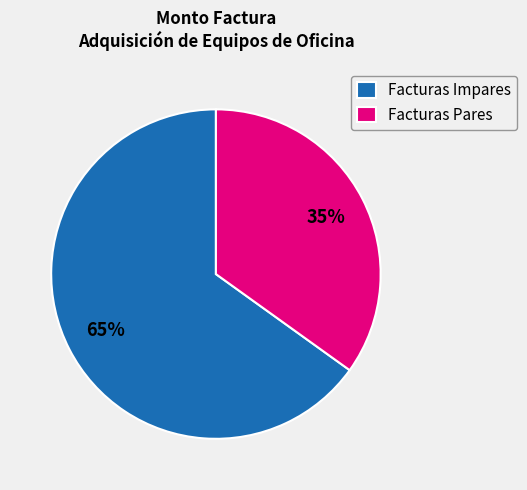

Approximately how many times larger is the value at Facturas Pares compared to Facturas Impares?

0.5